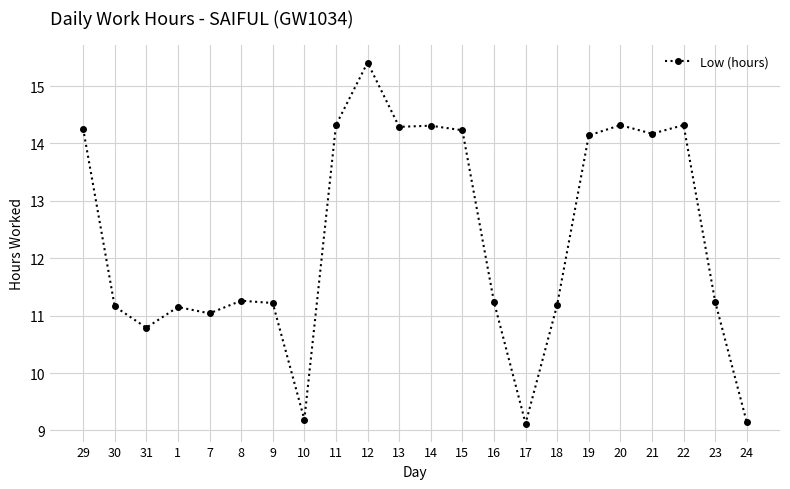

What is the smallest value displayed?

9.1